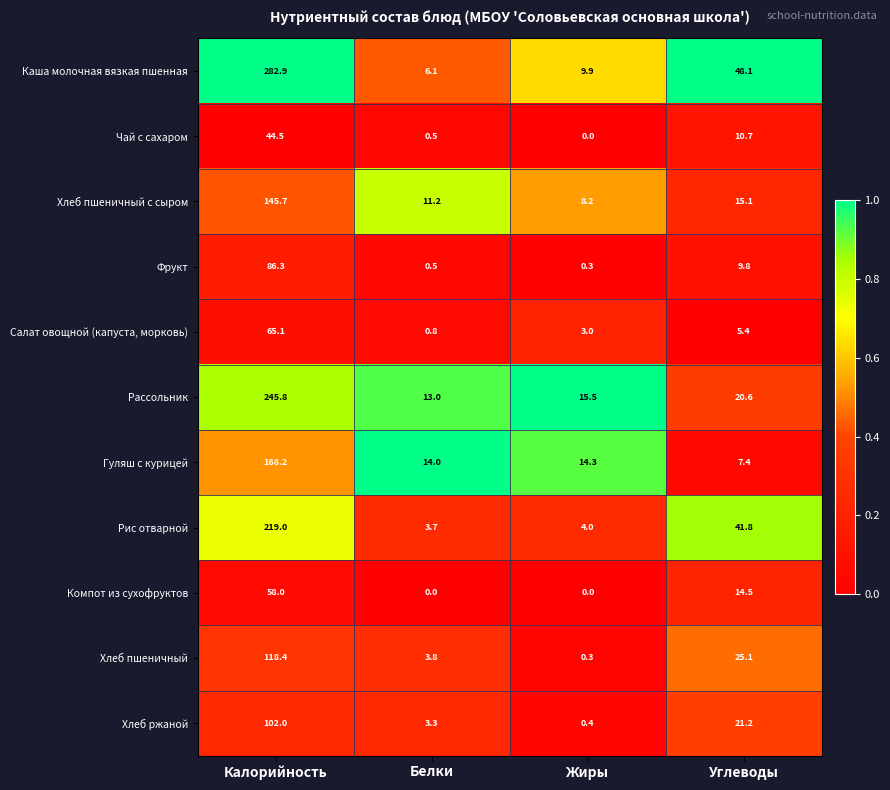

Where is Салат овощной (капуста, морковь) nearest to the value 32?

Углеводы